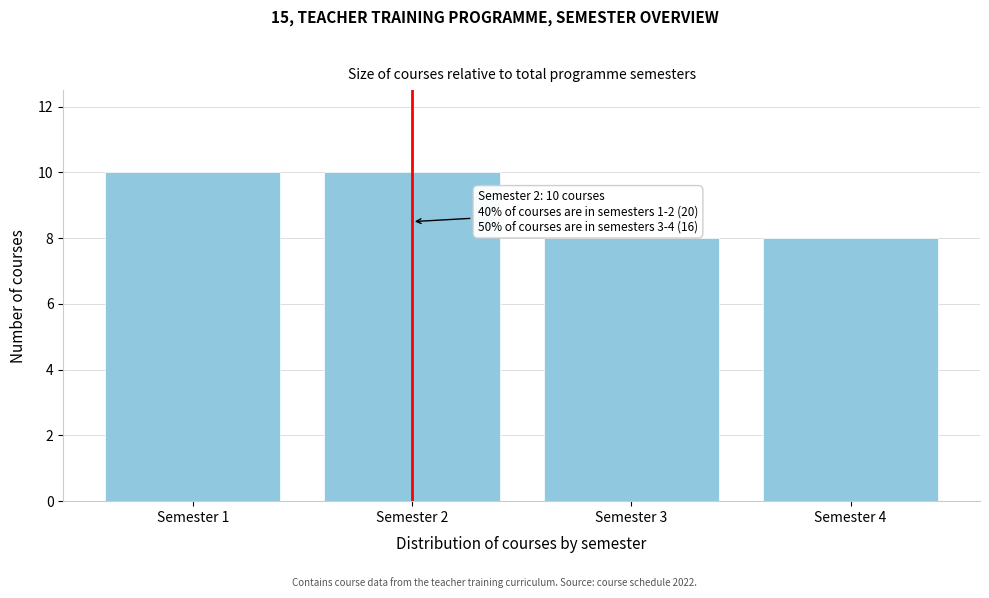

Reading right to left, list all the values displayed in this chart.

Semester 4=8	Semester 3=8	Semester 2=10	Semester 1=10